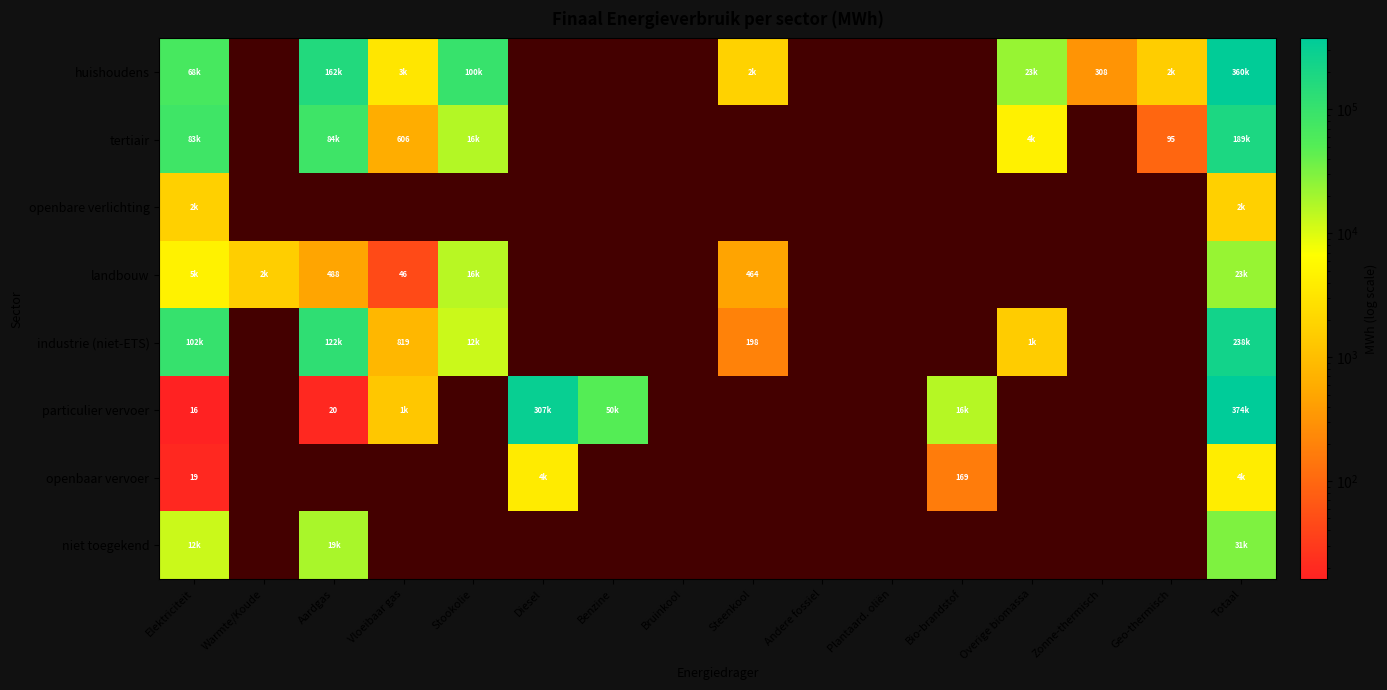

Which series changed the most between Vloeibaar gas and Bio-brandstof?

particulier vervoer